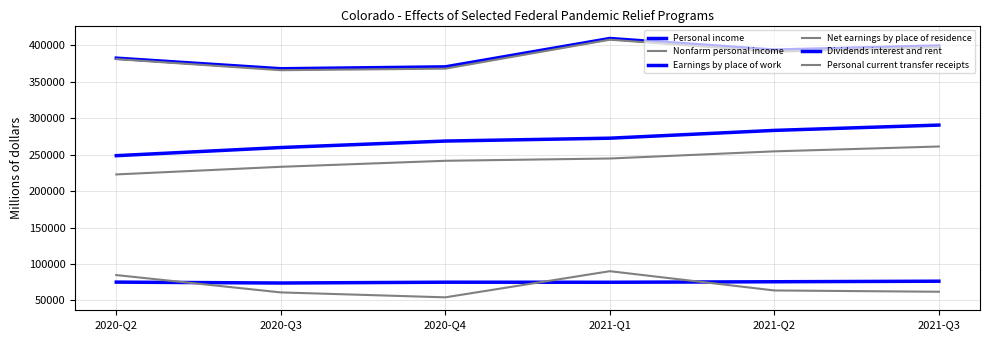

Where does the Earnings by place of work series first go above 272682?

2021-Q1